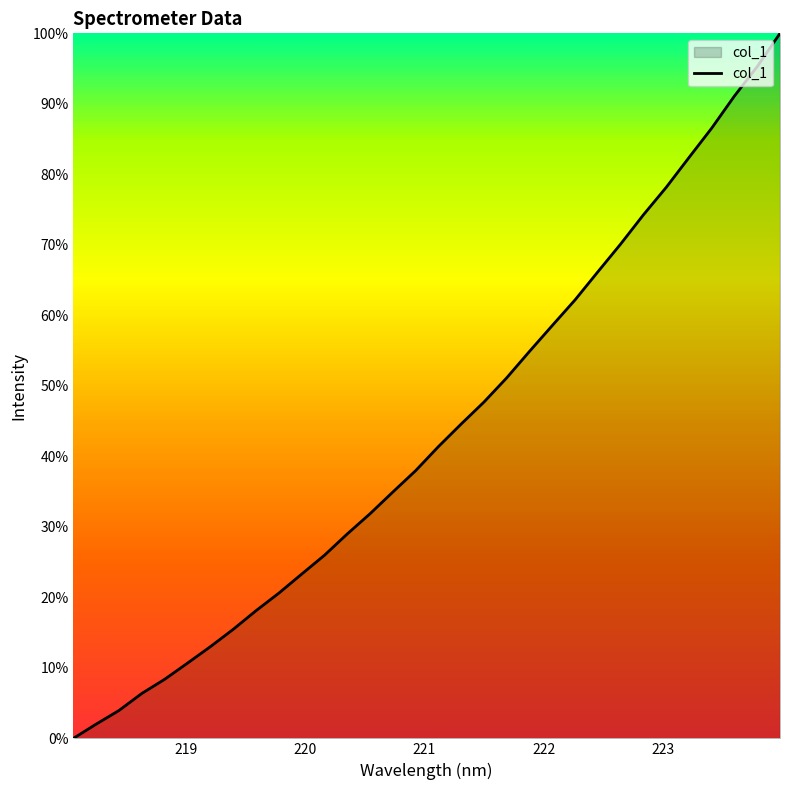

Reading left to right, transcribe all the data shown in this chart.

0.0	2.0	4.0	6.4	8.4	10.7	13.0	15.5	18.1	20.6	23.3	26.0	29.0	31.9	34.9	38.0	41.4	44.6	47.7	51.1	54.9	58.6	62.2	66.2	70.1	74.3	78.1	82.4	86.6	91.1	95.3	100.0